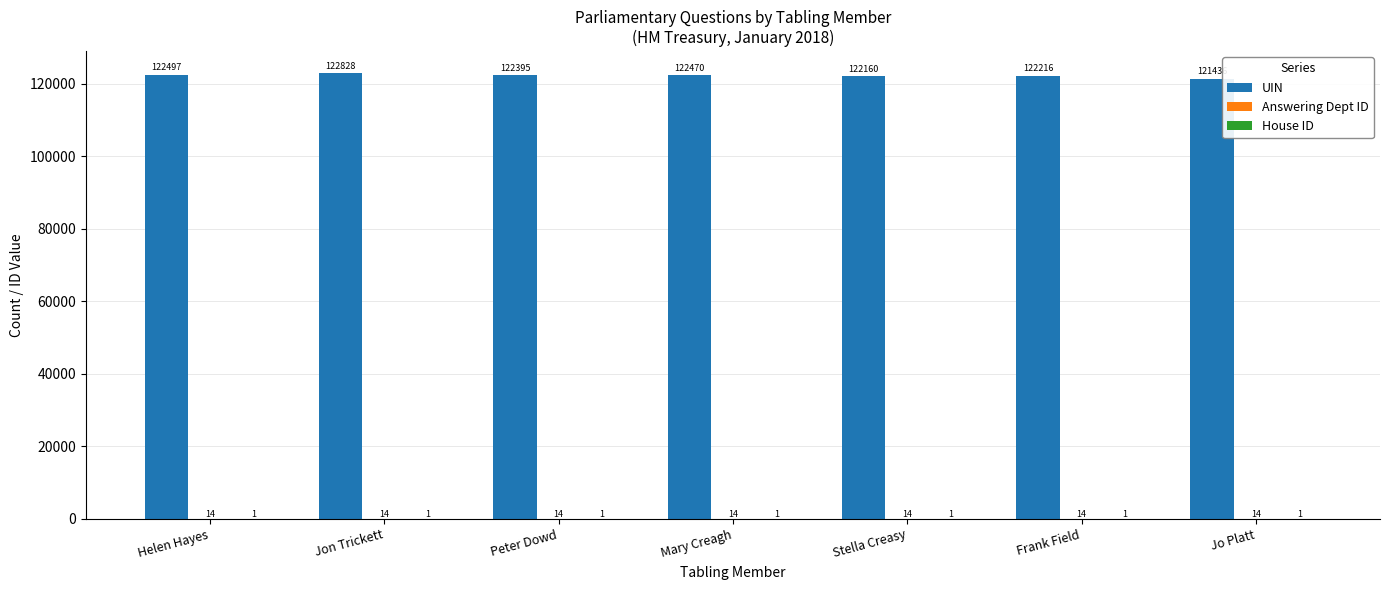

Is it true that UIN equals 122160 at Stella Creasy?

True